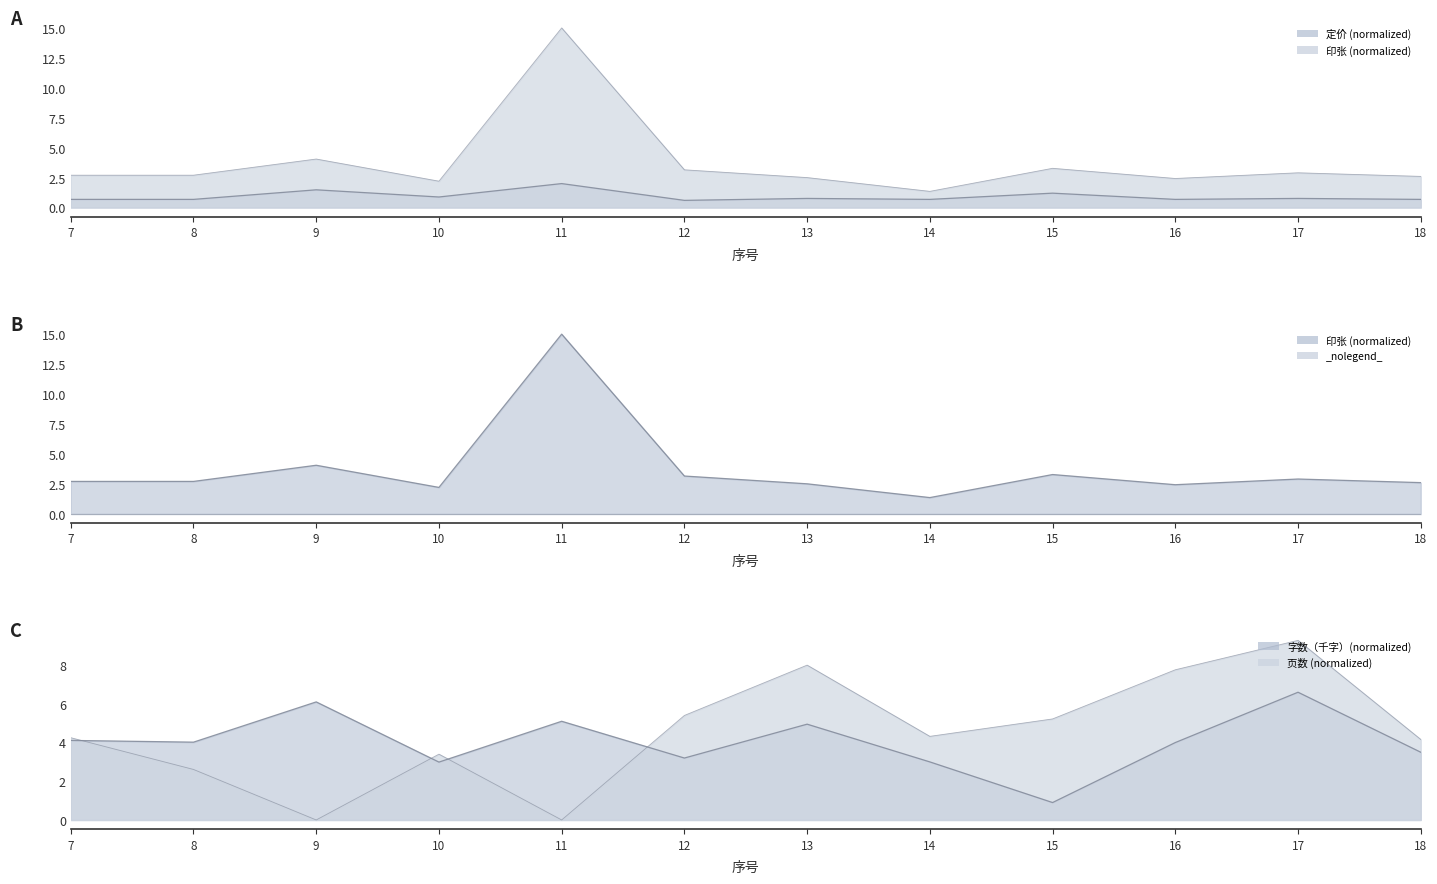

Between which two adjacent categories do 字数（千字） and 印张 first intersect?

10 and 11